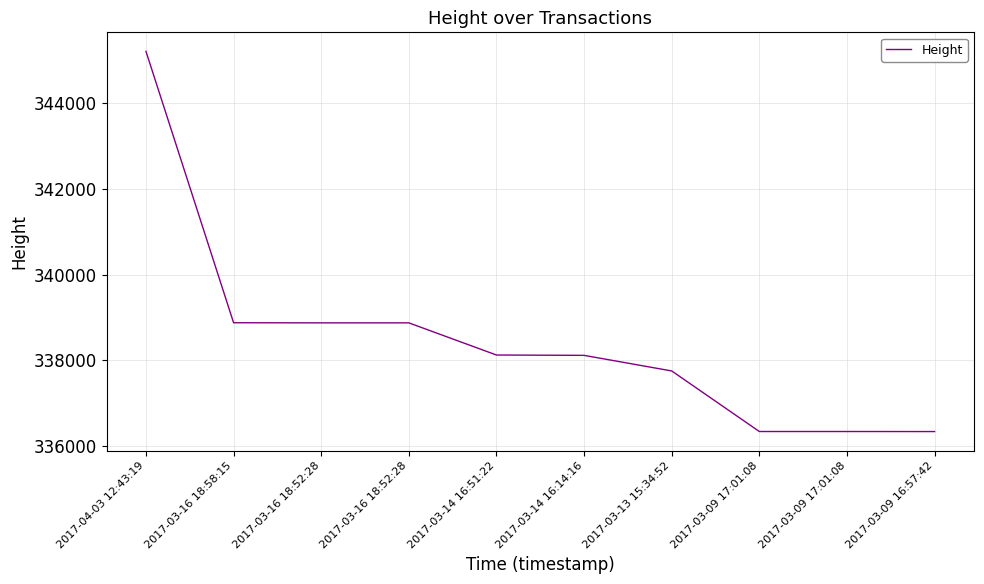

At which label is the value closest to 340772?

2017-03-16 18:58:15